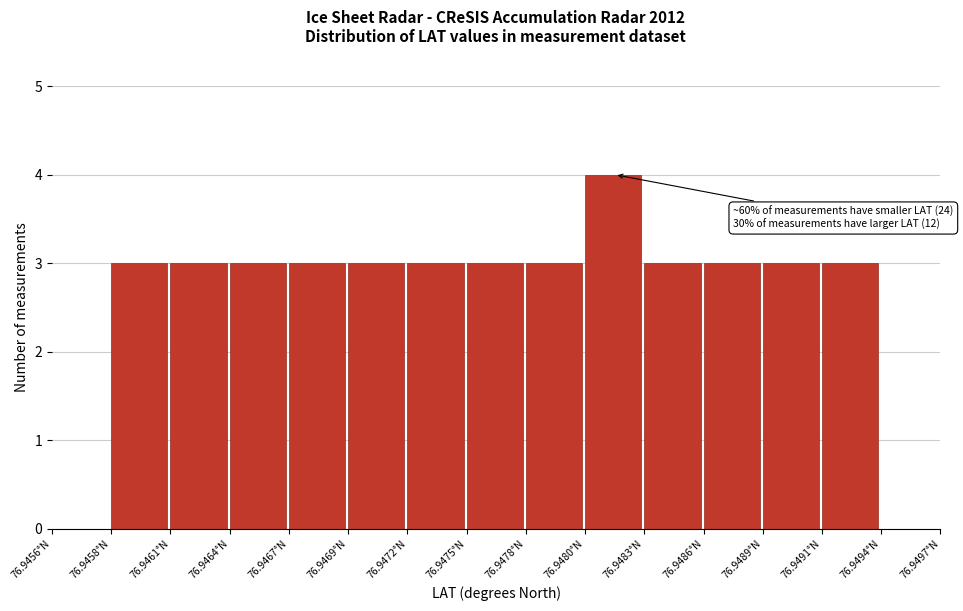

Reading left to right, what are all the values shown in this chart?

76.9456°N=0	76.9458°N=3	76.9461°N=3	76.9464°N=3	76.9467°N=3	76.9469°N=3	76.9472°N=3	76.9475°N=3	76.9478°N=3	76.9480°N=4	76.9483°N=3	76.9486°N=3	76.9489°N=3	76.9491°N=3	76.9494°N=0